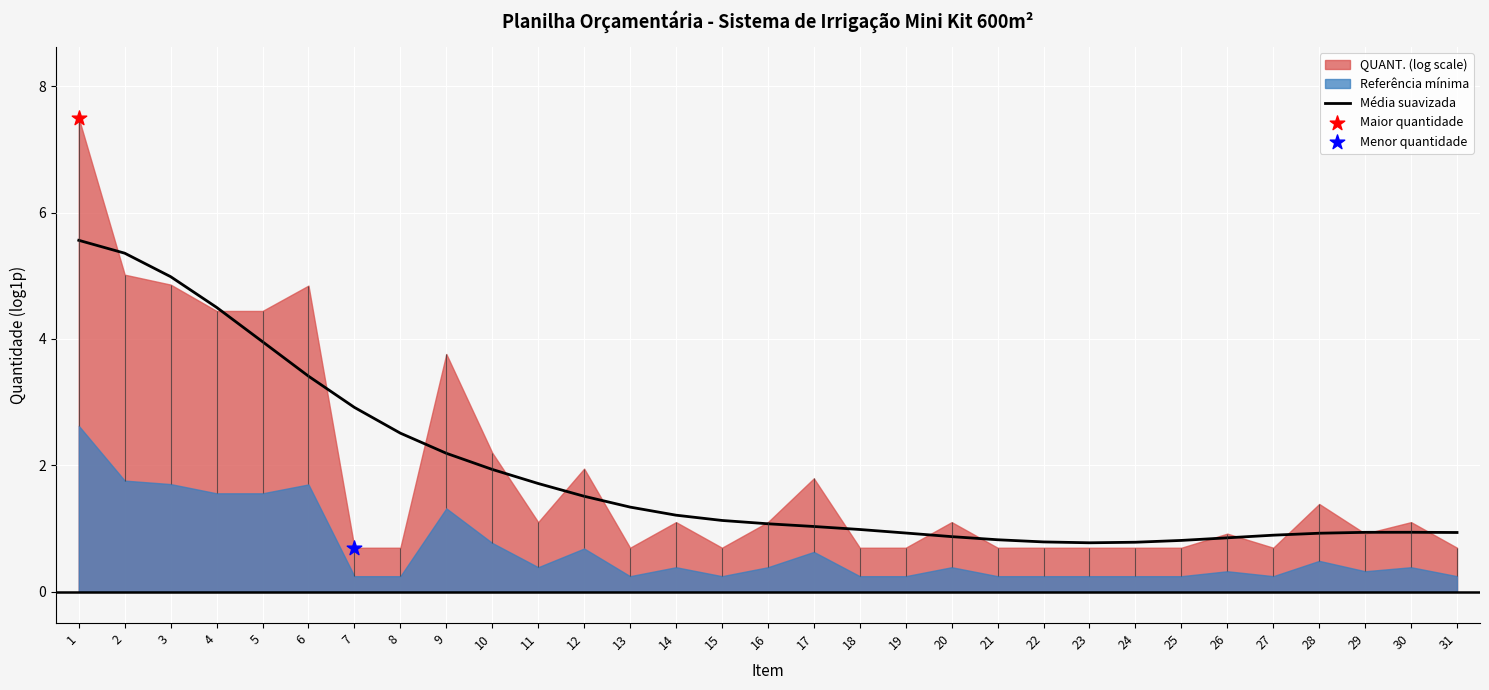

Between 11 and 19, which is larger?

11